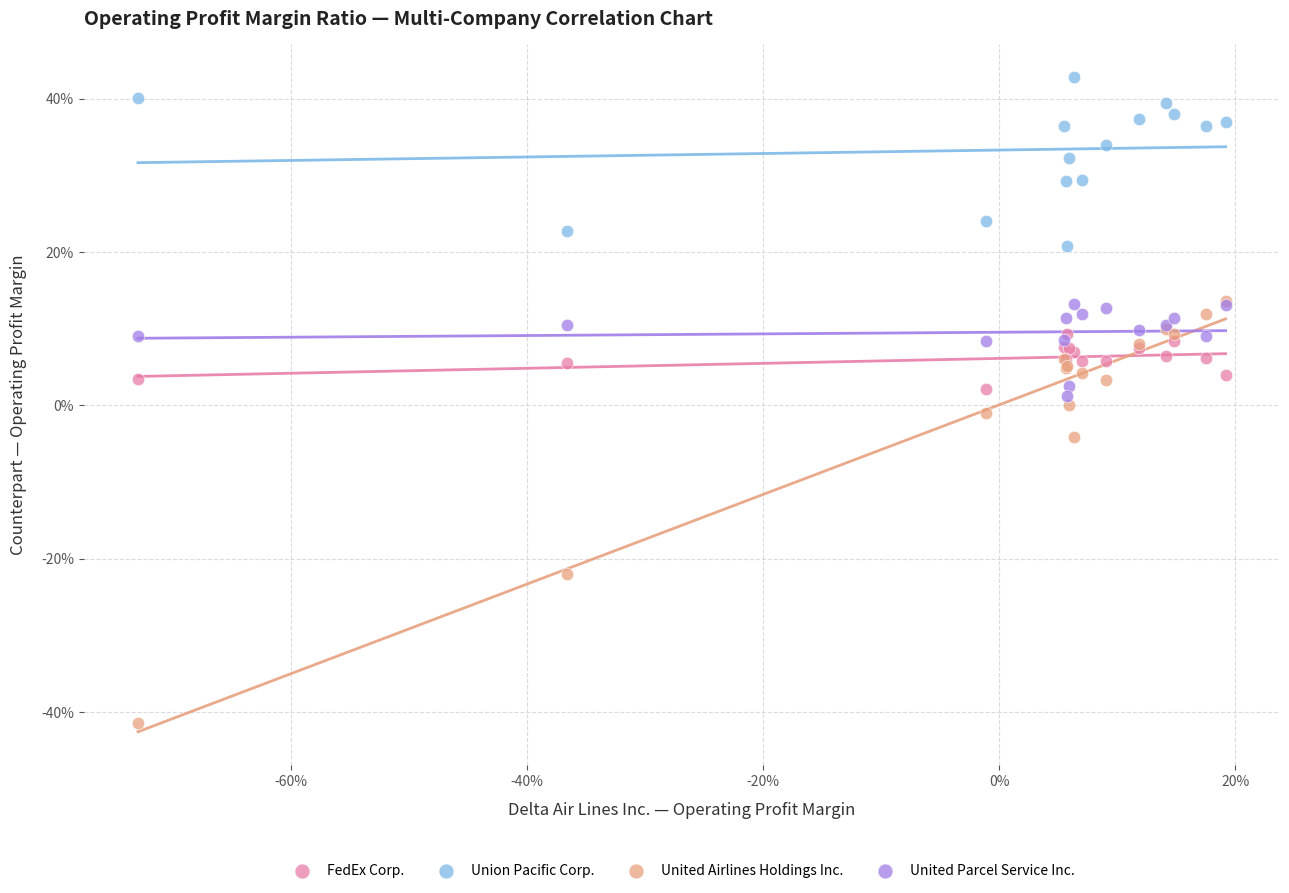

Which series contains the highest Y value?

Union Pacific Corp.